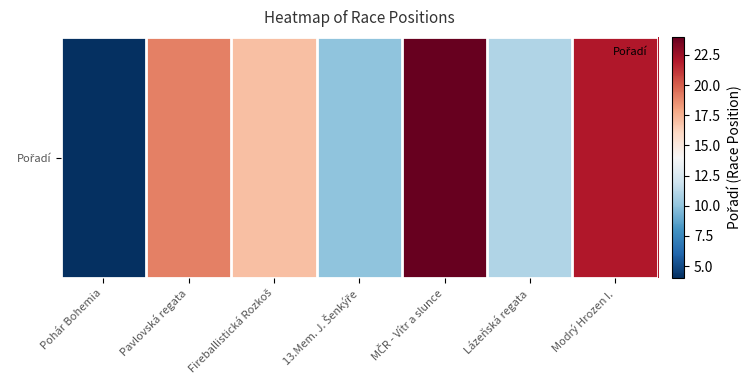

True or false: the data shows 9 at Pavlovská regata.

False